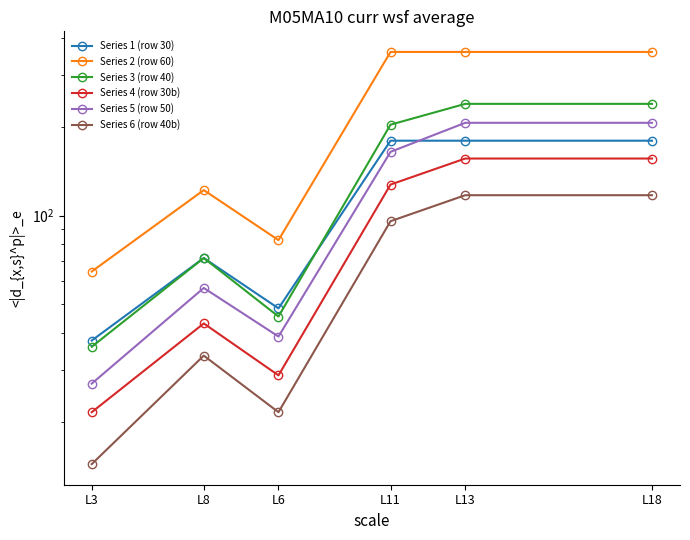

At which label does Series 1 (row 30) reach its minimum?

L3